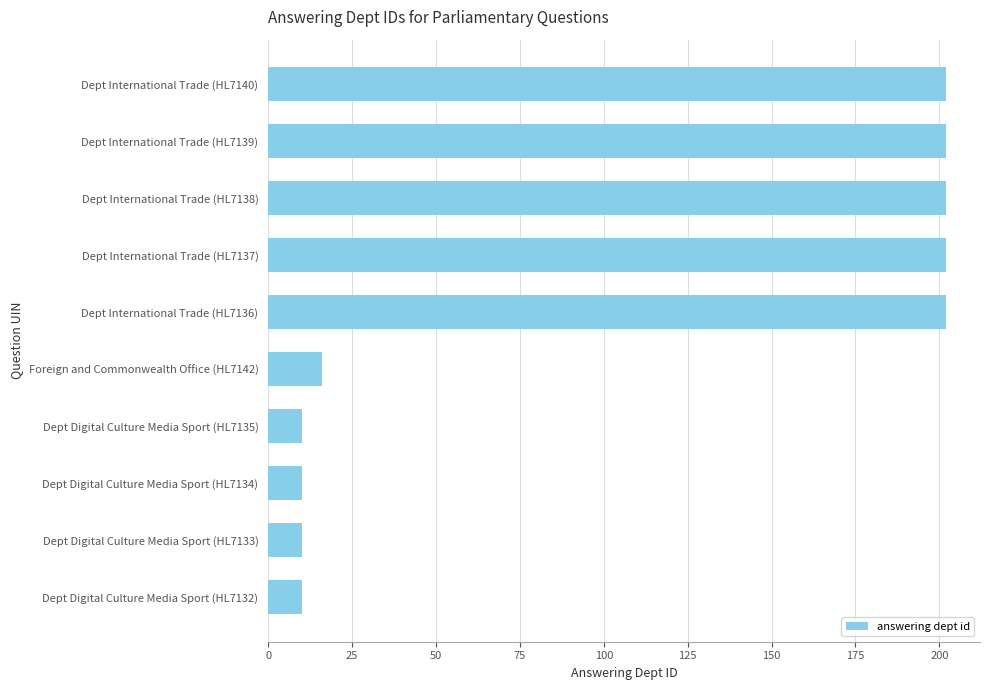

What is the value of the 3rd bar from the top?

202